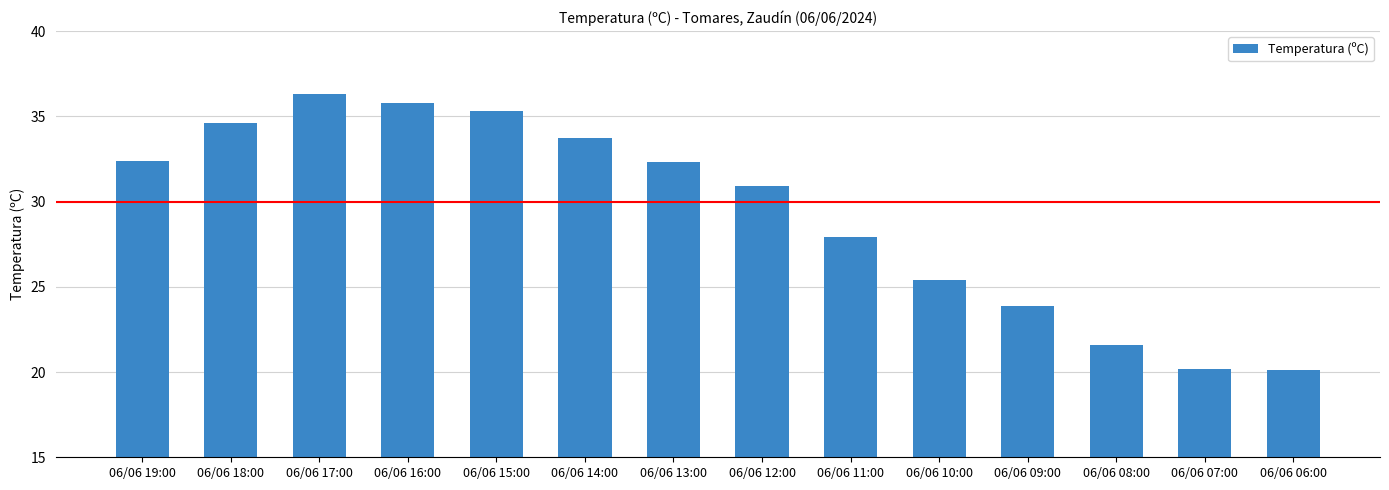

At which label does the data first exceed 32?

06/06 19:00